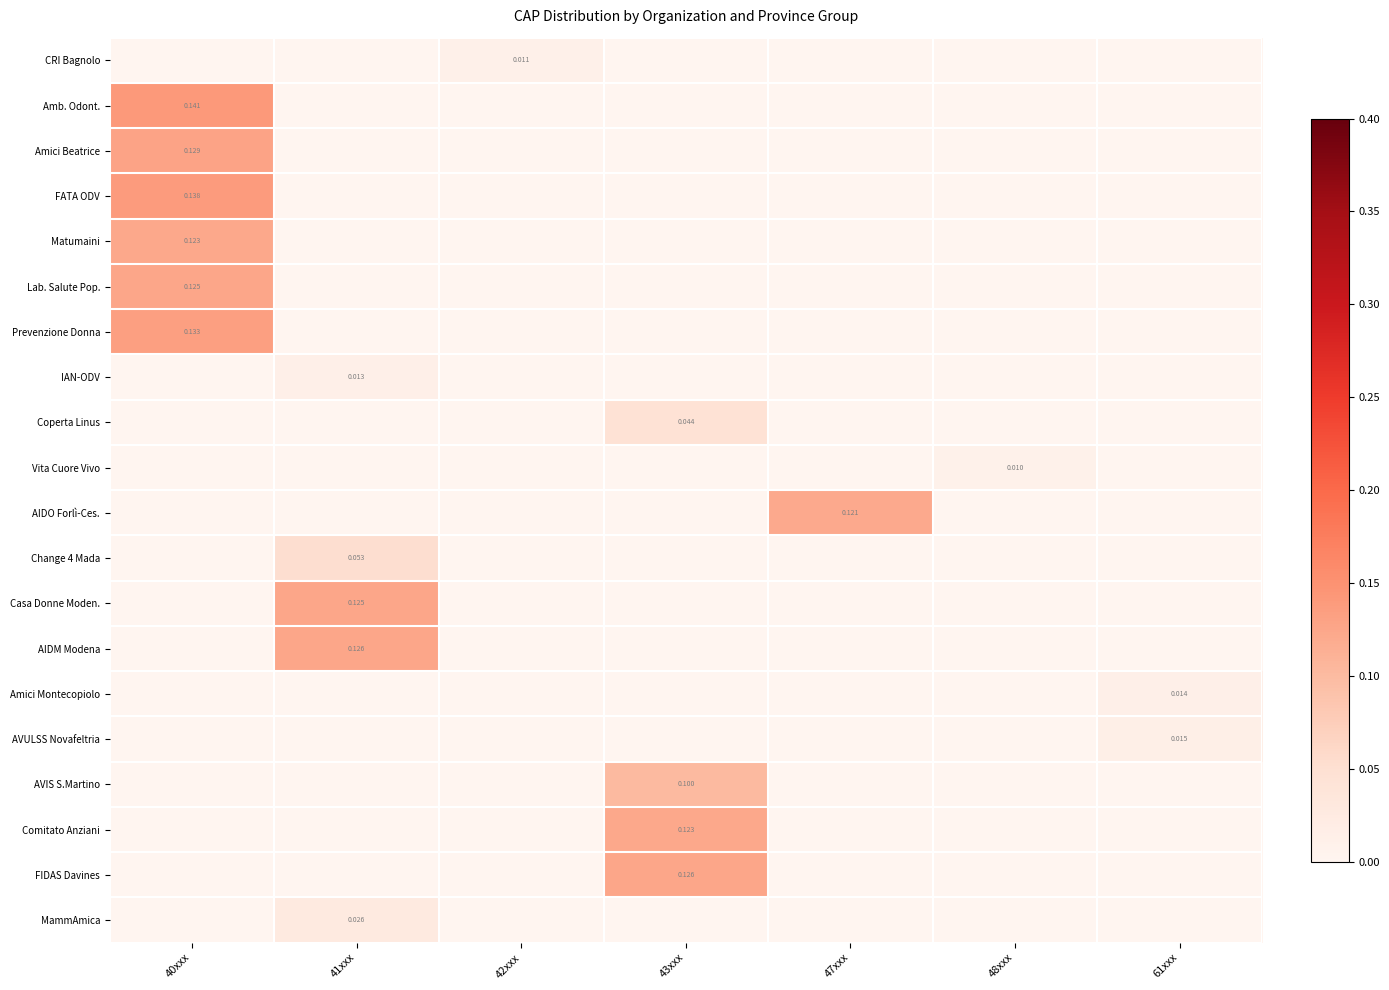

What is the highest value of the Amici Beatrice series?

0.1